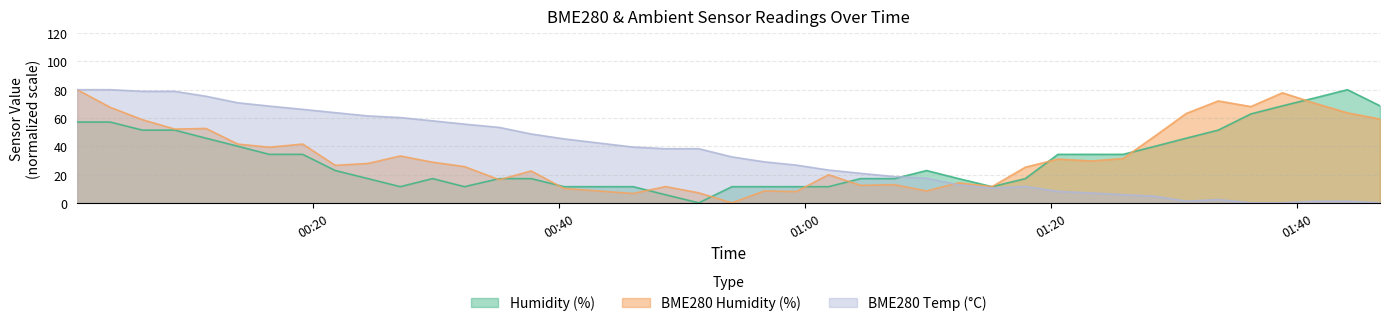

Which series has the widest spread of values?

BME280_humidity